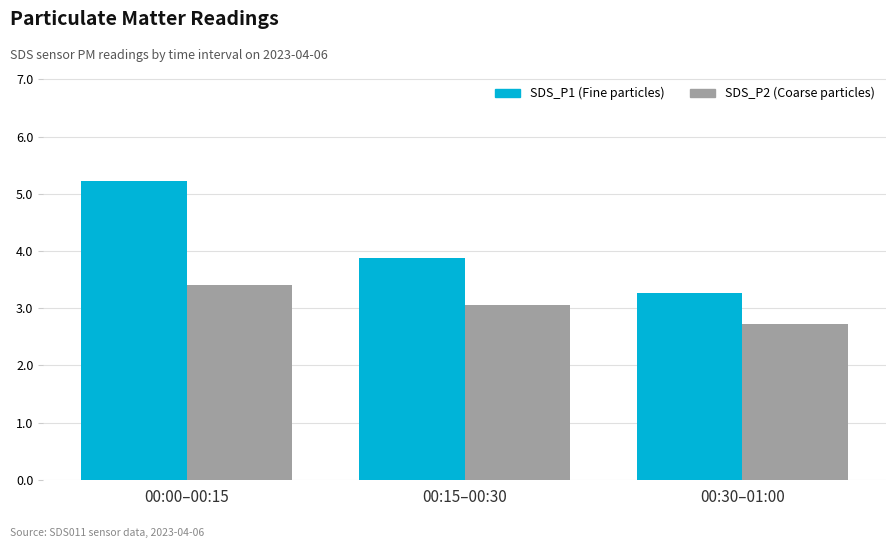

At which category is the sum across all series the highest?

00:00–00:15